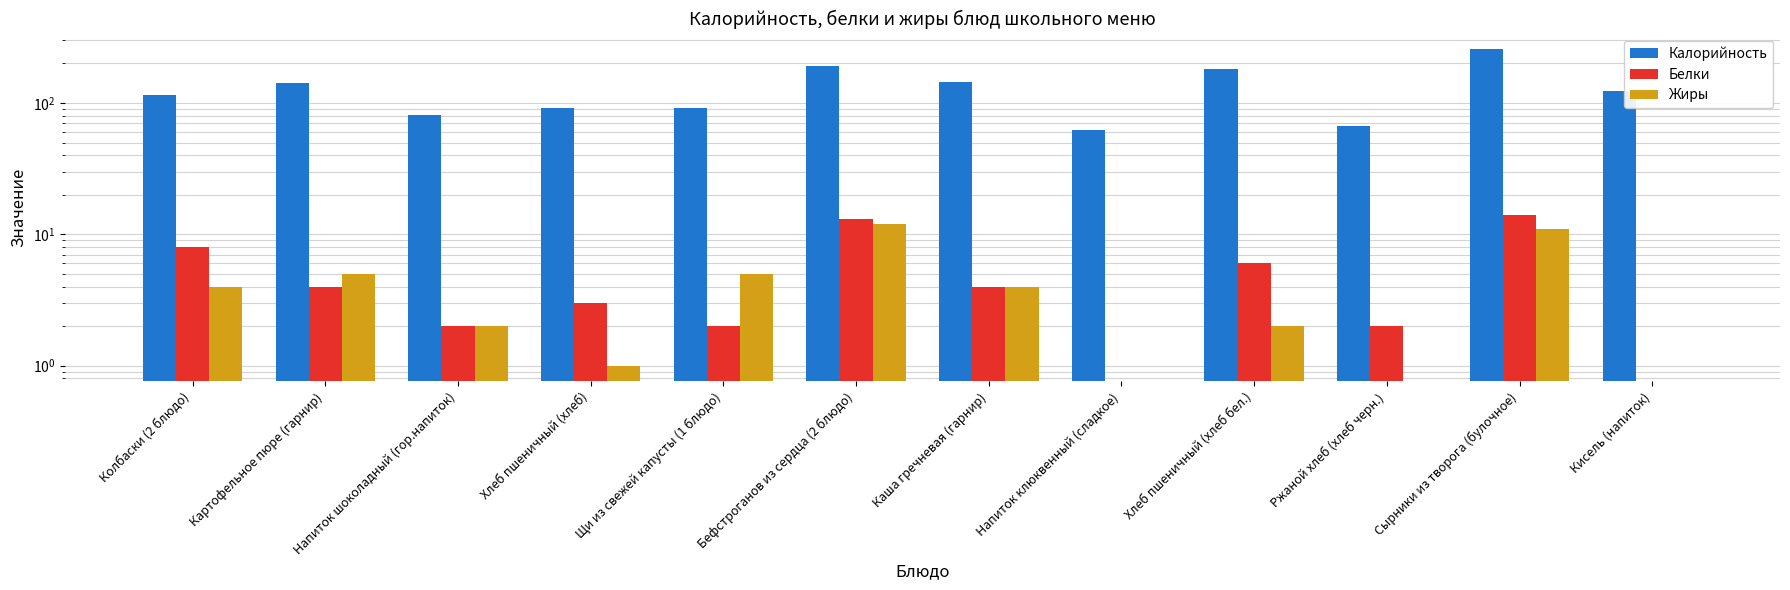

What is the sum of the Белки values at Хлеб пшеничный (хлеб бел.) and Сырники из творога (булочное)?

20